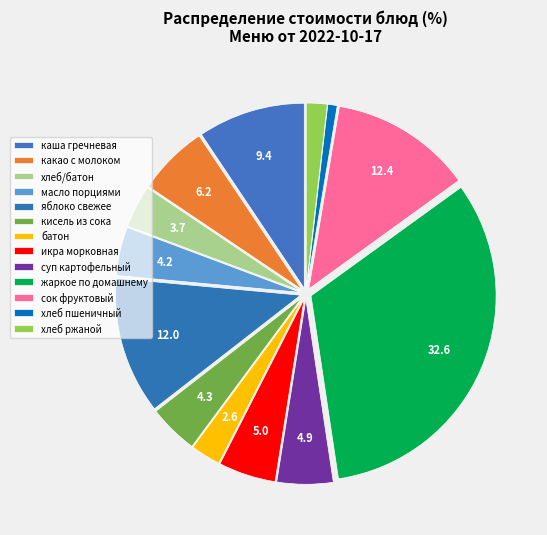

To the nearest percent, what is the average slice percentage?

8%